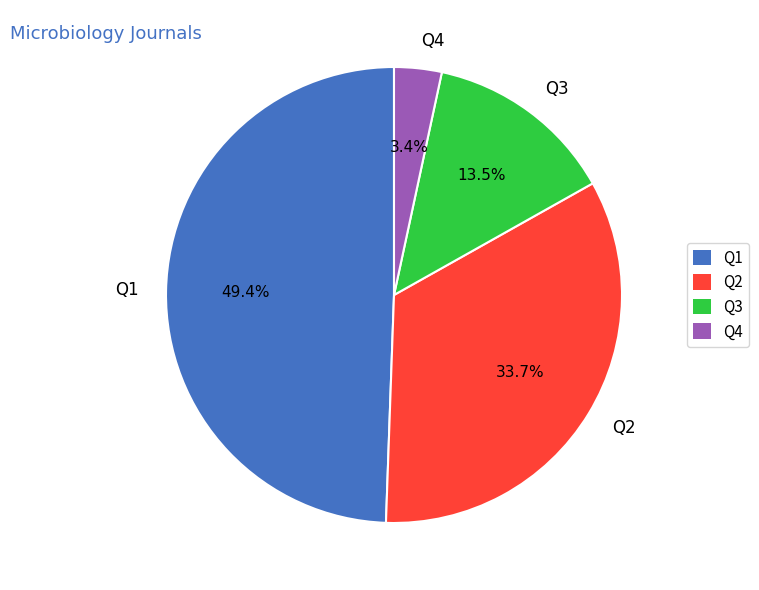

How many slices are in this pie chart?

4